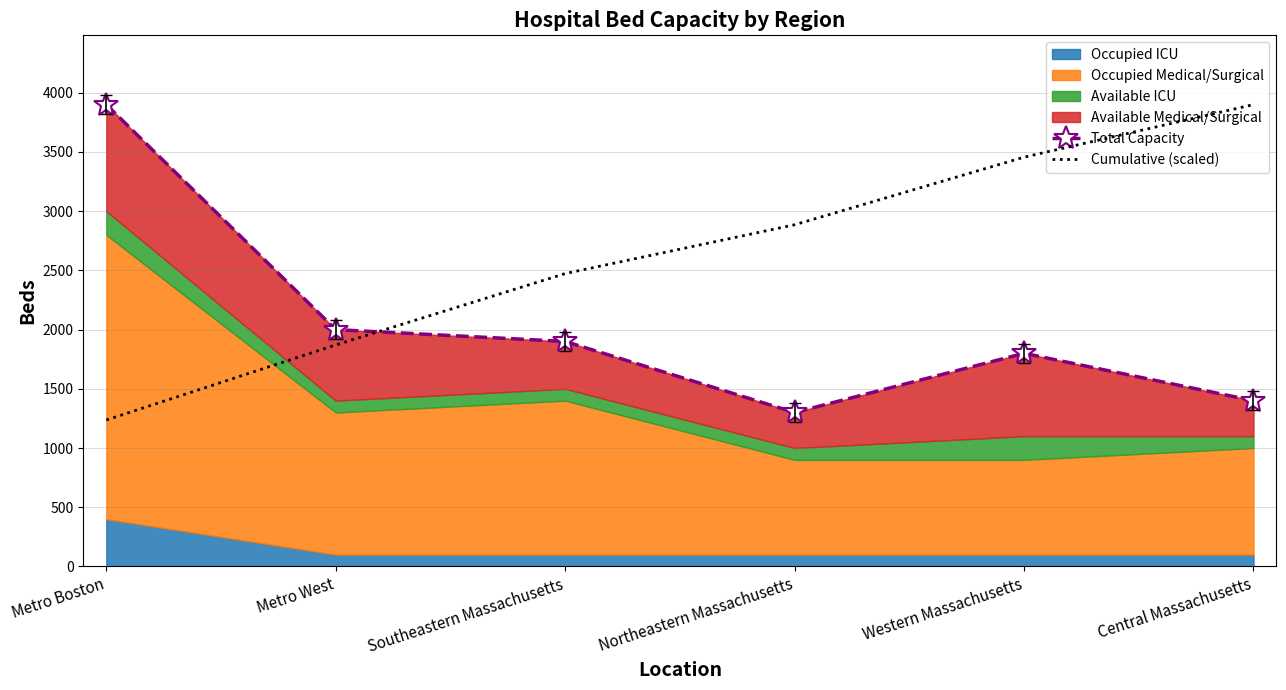

Which category has the lowest value in the Cumulative (scaled) series?

Metro Boston